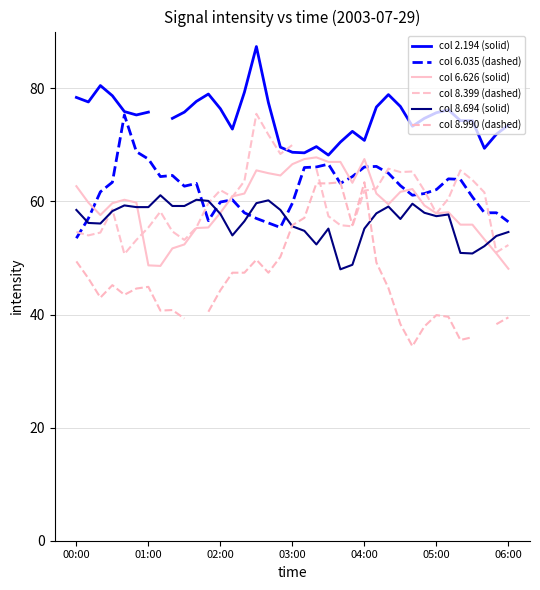

How many categories are shown in the chart?

37